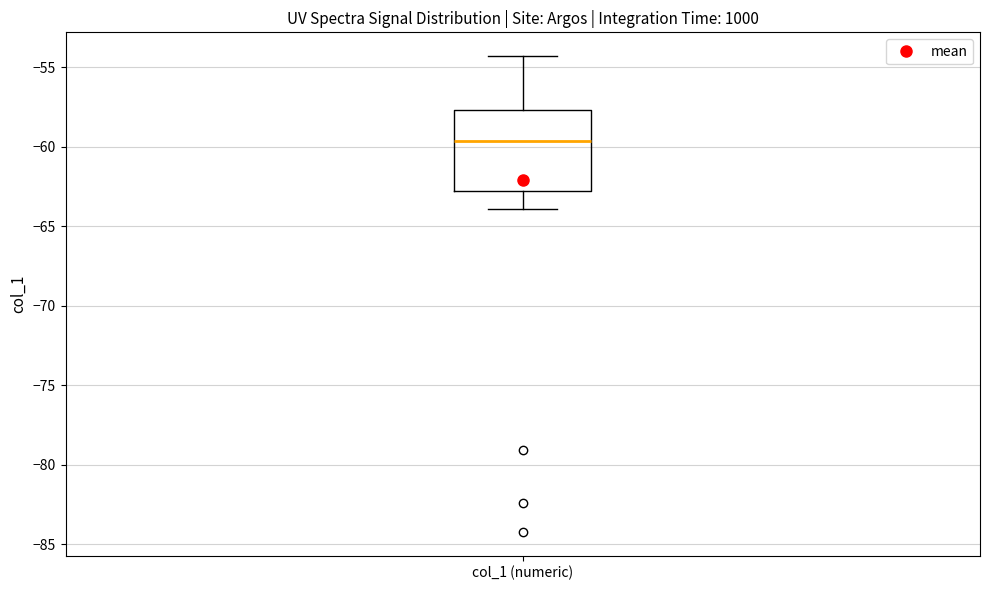

Transcribe this box plot: give where the median line is, the range the box spans, and where the two whiskers end, as read against the y-axis. The values are not printed on the chart, so give them approximately, as read against the axis.

median -59.5, box -63.0 to -57.5, whiskers -64.0 to -54.5